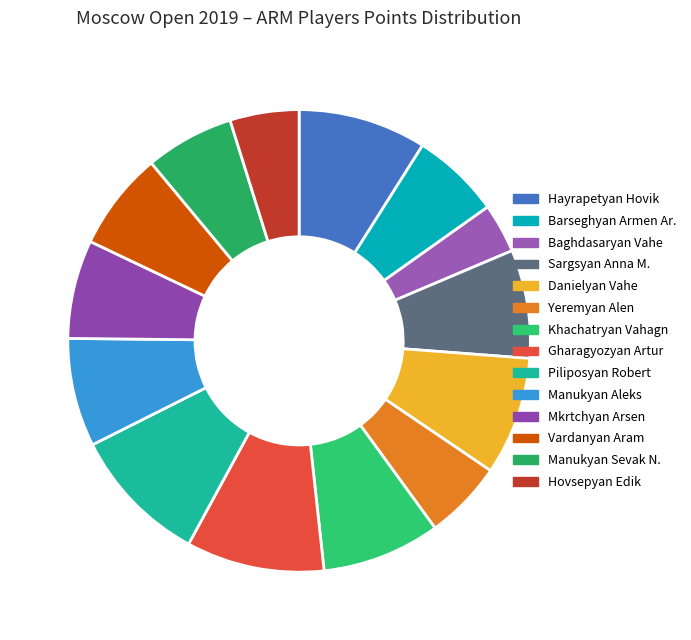

Is there any slice that represents more than half of the pie?

No